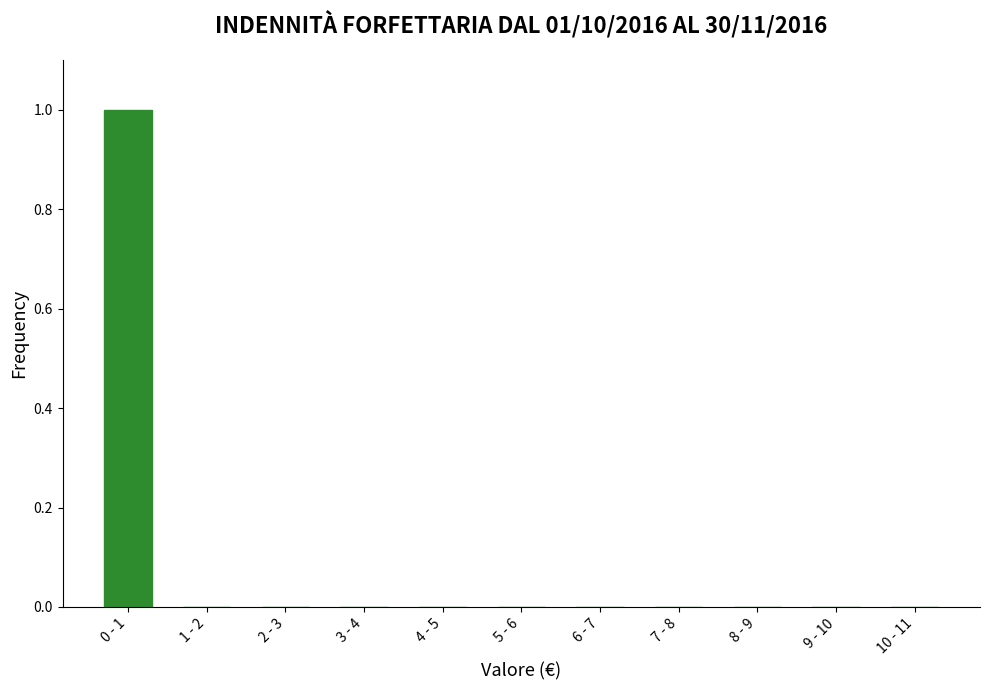

Reading left to right, list all the values displayed in this chart.

0 - 1=1	1 - 2=0	2 - 3=0	3 - 4=0	4 - 5=0	5 - 6=0	6 - 7=0	7 - 8=0	8 - 9=0	9 - 10=0	10 - 11=0